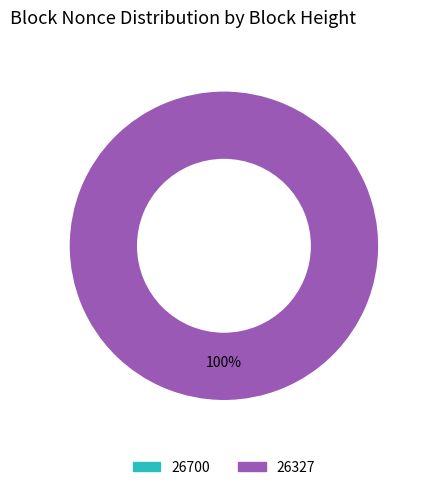

Combined, do 26327 and 26700 account for over 50%?

Yes